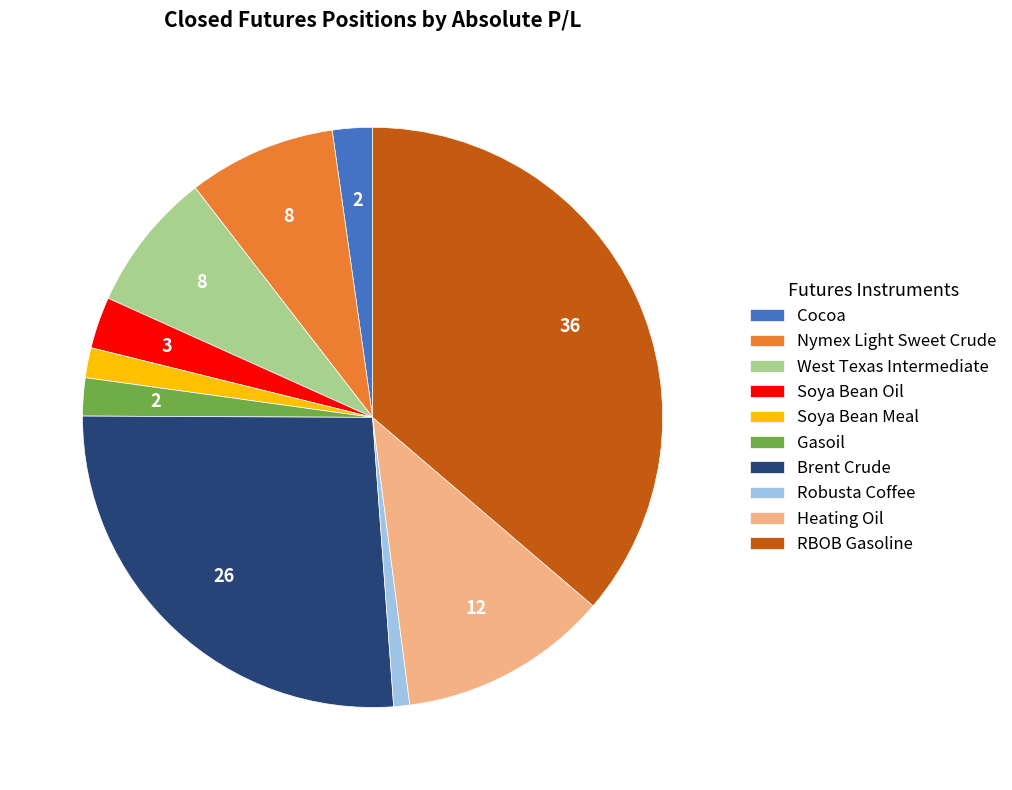

The Robusta Coffee slice represents 14% of the pie. True or false?

False